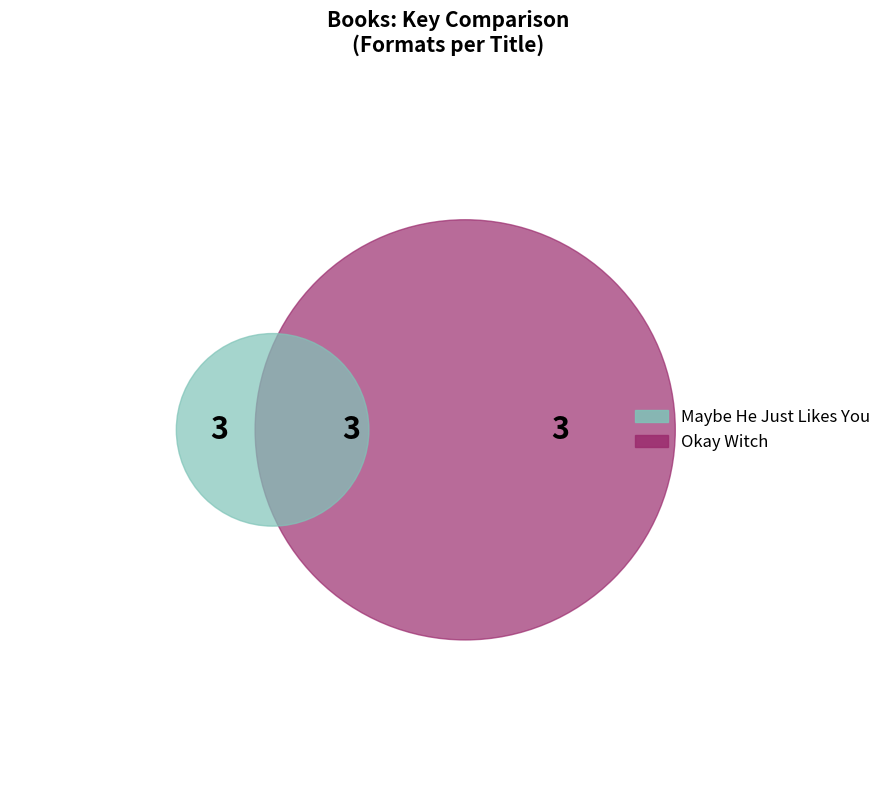

Is there a majority slice in this chart?

Yes